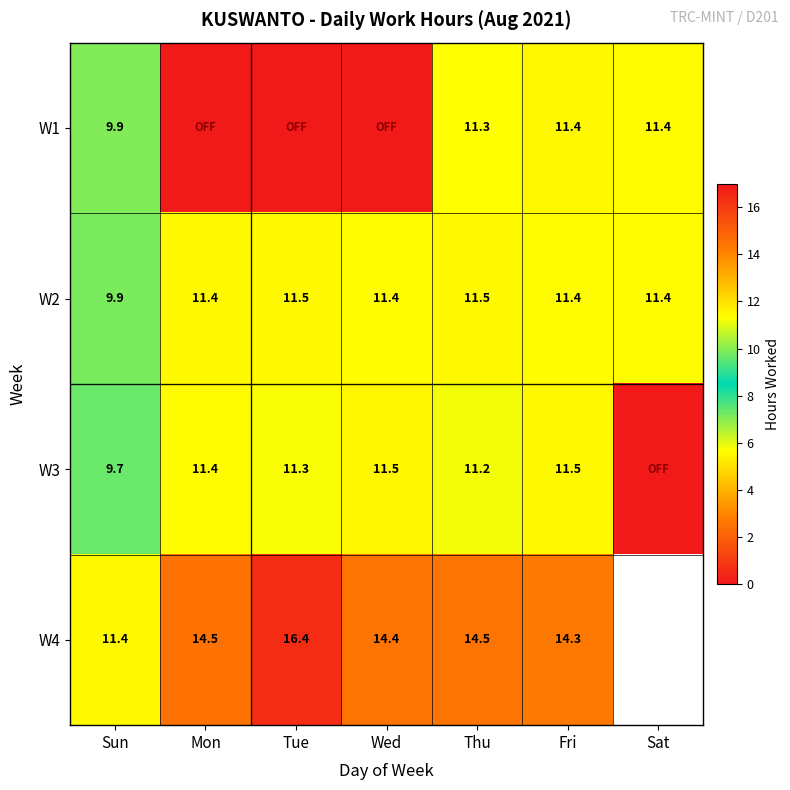

Which category has the highest value across all series?

Tue